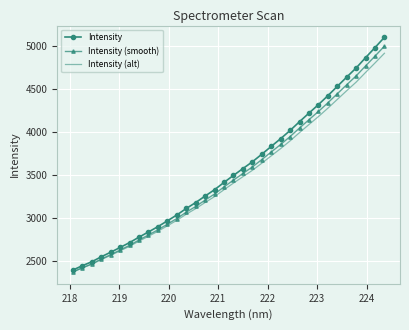

Which series has the widest spread of values?

Intensity